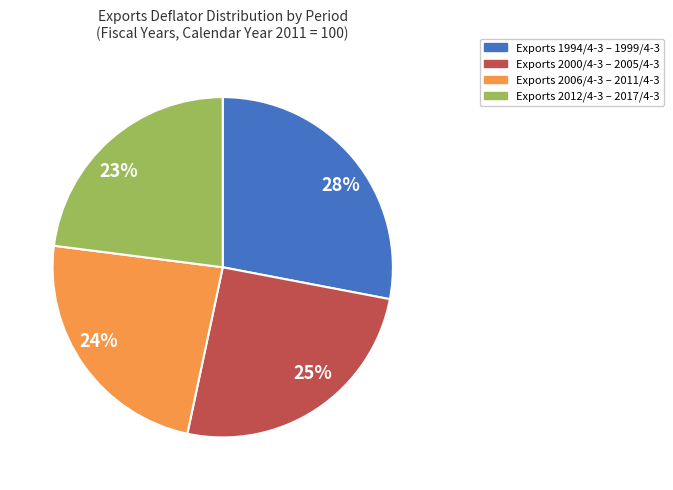

Is the sum of Exports 1994/4-3 – 1999/4-3 and Exports 2000/4-3 – 2005/4-3 greater than half?

Yes